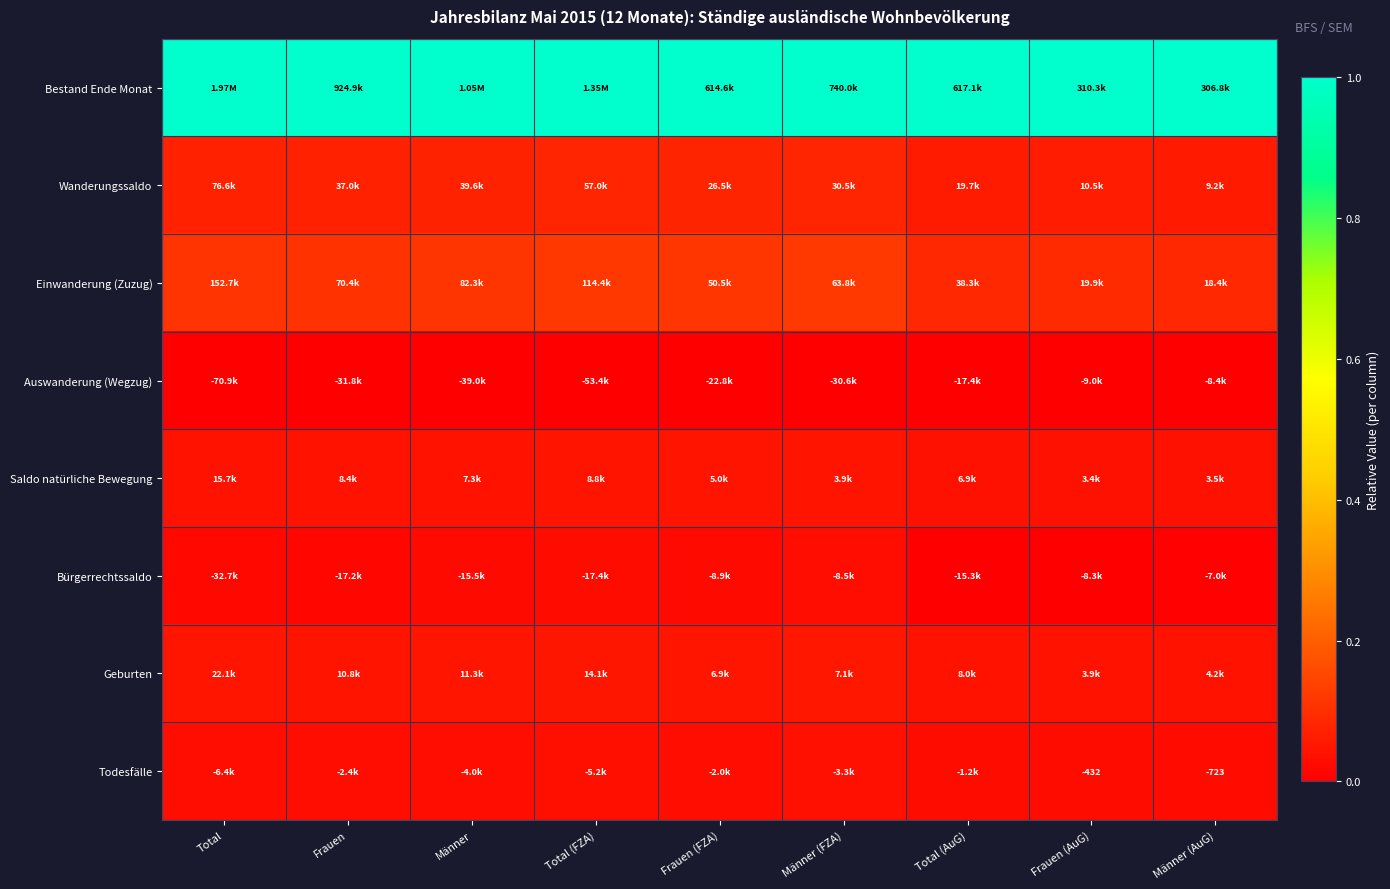

List the series in order of their peak value, lowest first.

Auswanderung (Wegzug), Bürgerrechtssaldo, Todesfälle, Saldo natürliche Bewegung, Geburten, Wanderungssaldo, Einwanderung (Zuzug), Bestand Ende Monat